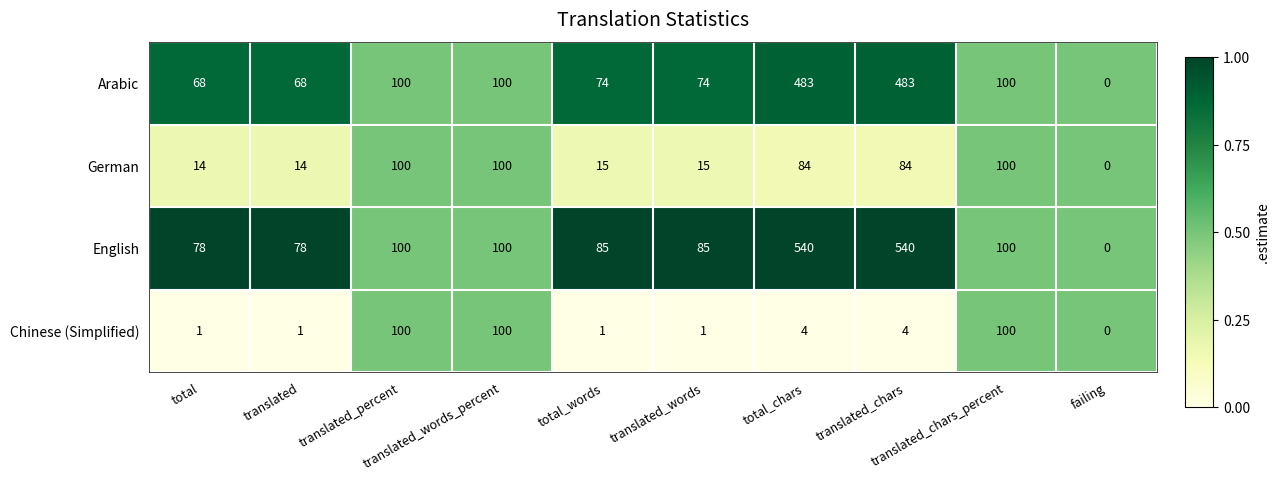

Rank the series at total from lowest to highest value.

Chinese (Simplified), German, Arabic, English